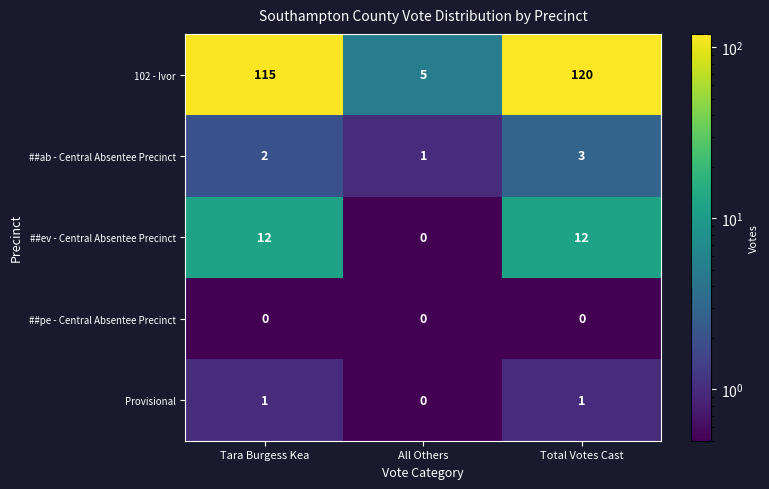

What is the difference between the maximum and minimum values in the 102 - Ivor series?

115